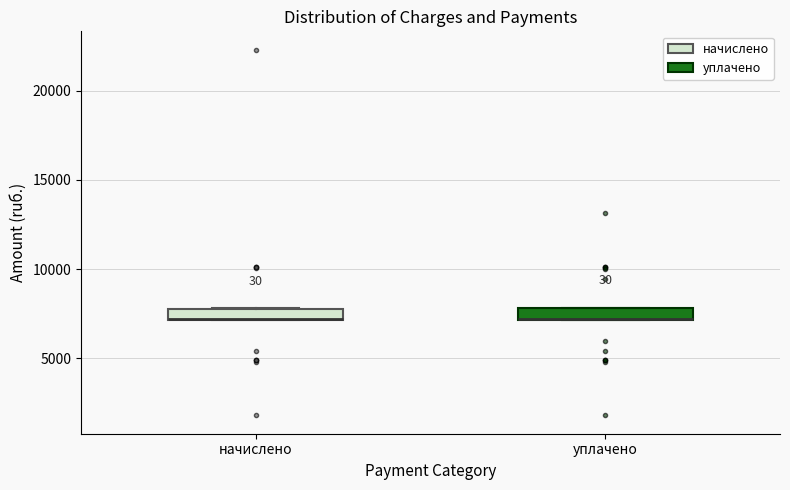

Where is the upper edge of the box for уплачено on the y-axis? The values are not printed on the chart, so give them approximately, as read against the axis.

8000